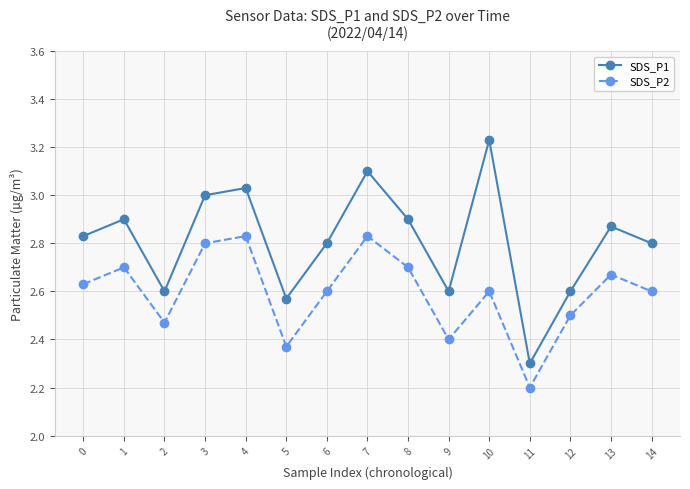

Which category has the highest value in the SDS_P1 series?

10